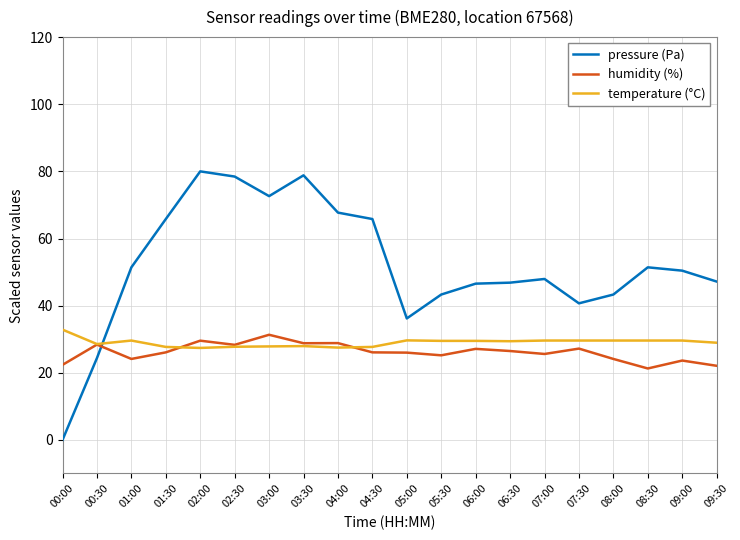

Which category has the highest value across all series?

02:00